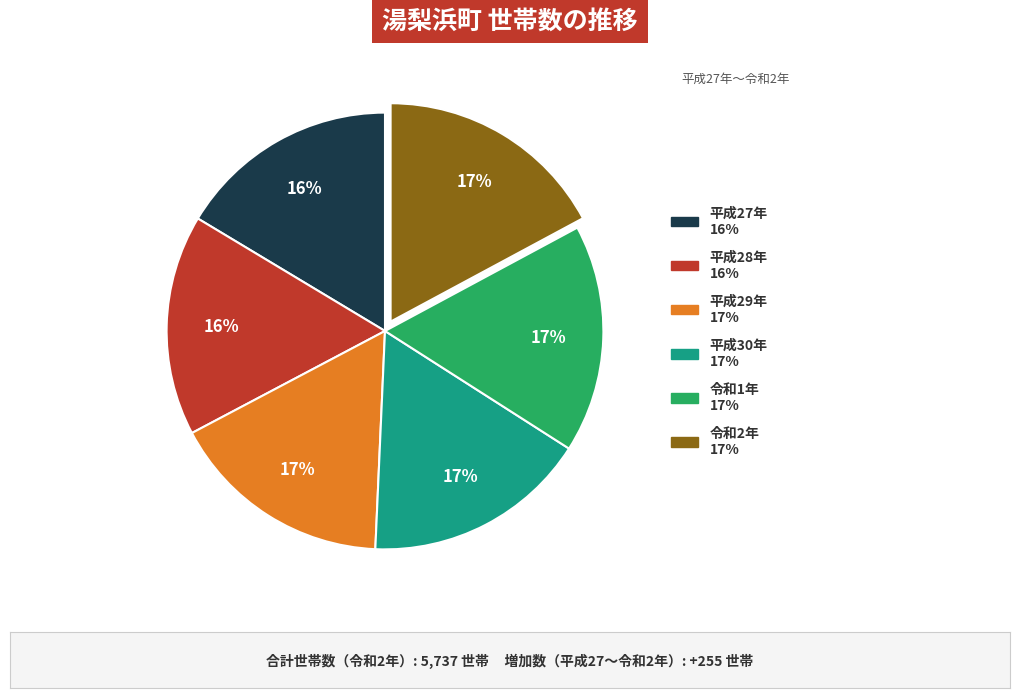

To the nearest percent, what is the combined percentage of 平成27年 and 平成30年?

33%